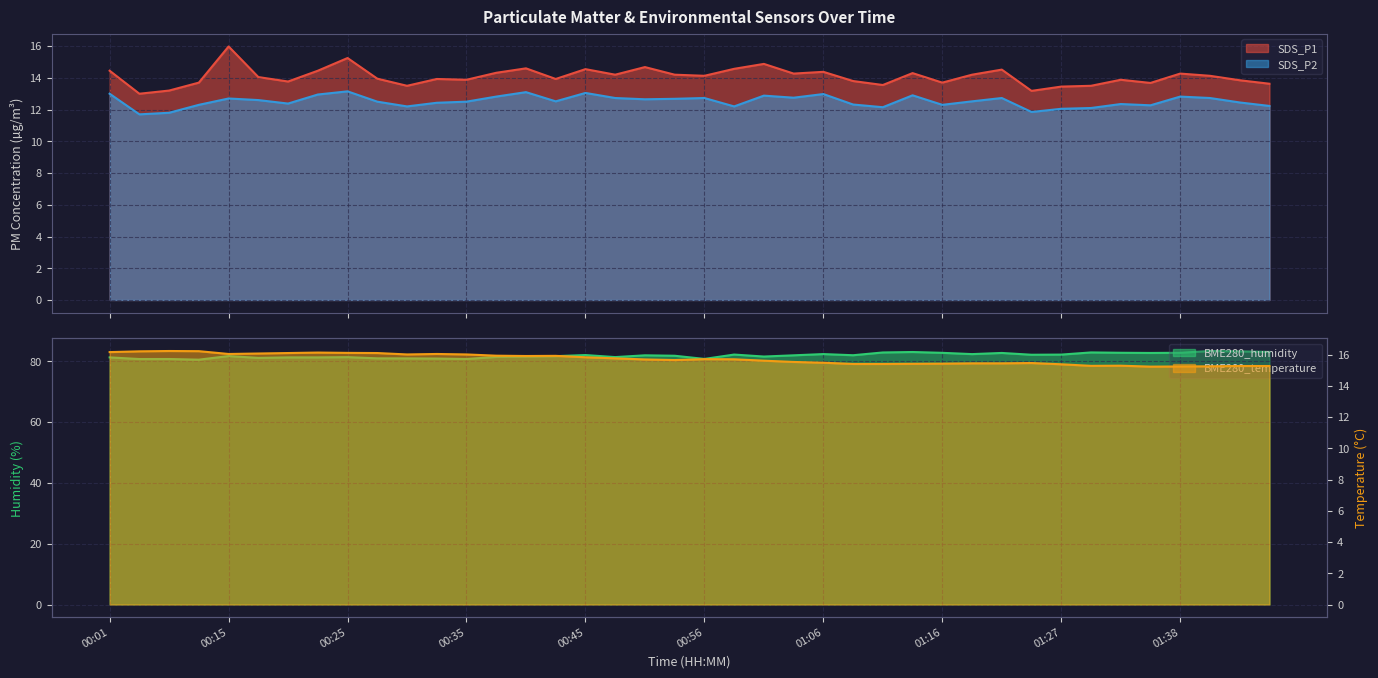

What is the lowest value of the SDS_P2 series?

11.7